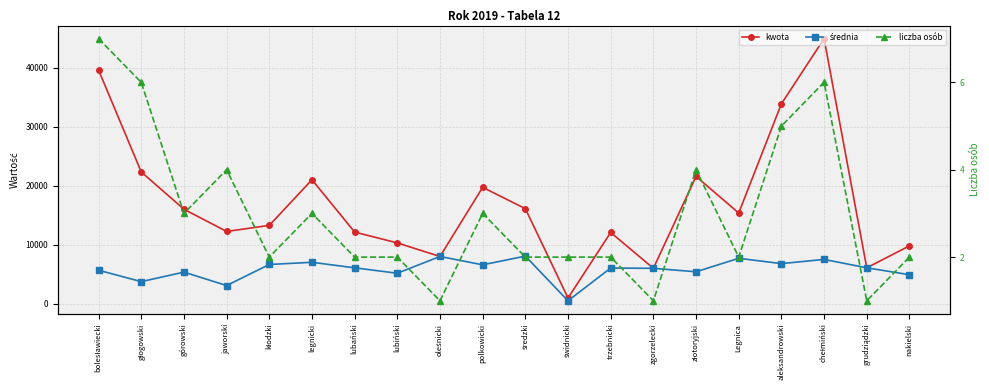

Which has a higher value, chełmiński or oleśnicki?

chełmiński